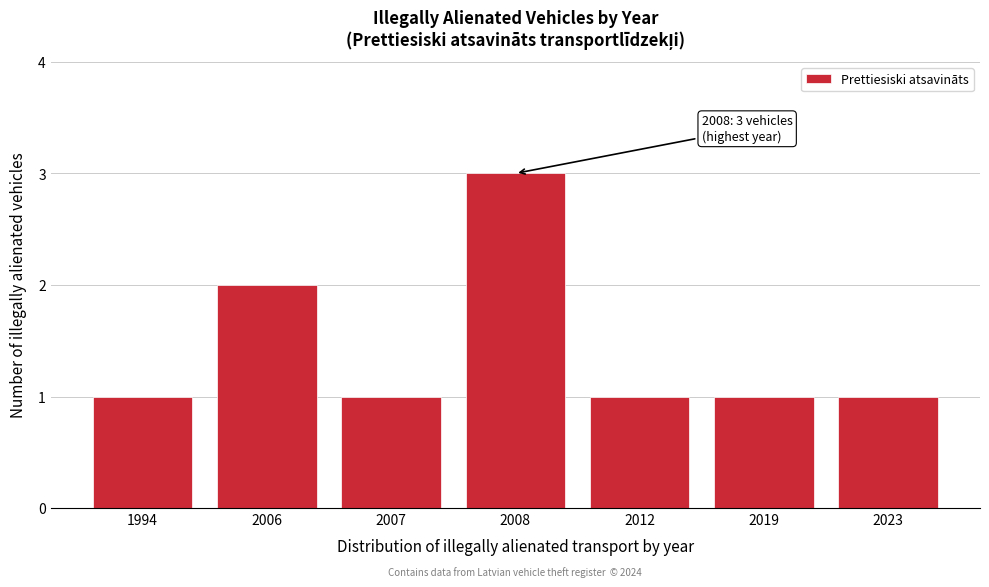

Reading left to right, extract all data points from this chart.

1	2	1	3	1	1	1